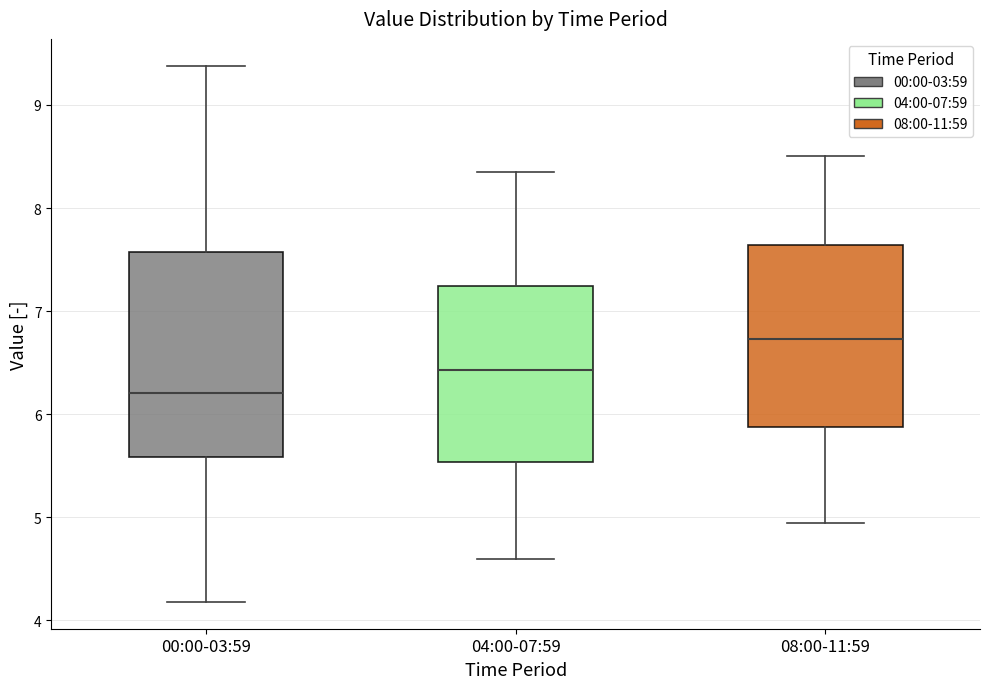

Reading left to right, transcribe this box plot: for each box, give where its median line is, the range the box spans, and where its two whiskers end, as read against the y-axis. The values are not printed on the chart, so give them approximately, as read against the axis.

00:00-03:59: median 6.2, box 5.6 to 7.6, whiskers 4.2 to 9.4
04:00-07:59: median 6.4, box 5.5 to 7.2, whiskers 4.6 to 8.4
08:00-11:59: median 6.7, box 5.9 to 7.6, whiskers 5.0 to 8.5